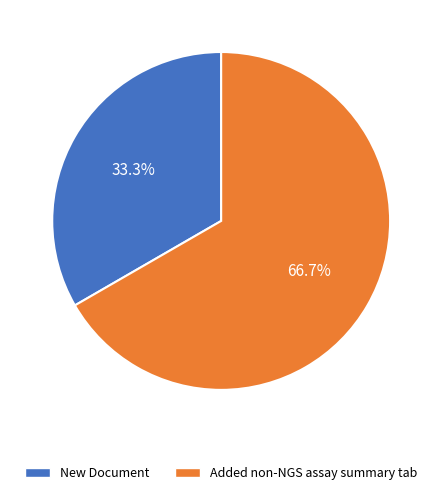

To the nearest percent, what is the average slice percentage?

50%